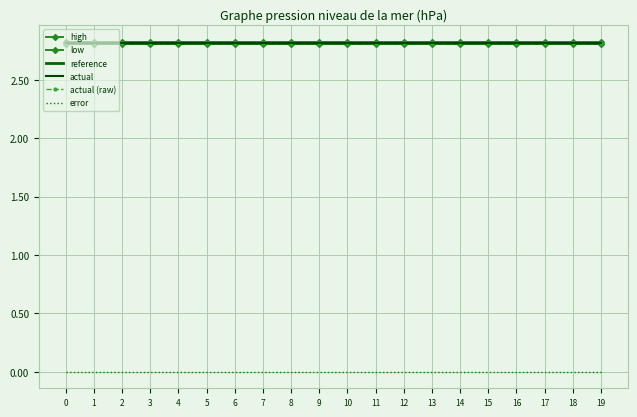

True or false: reference and actual (raw) cross at least once.

False